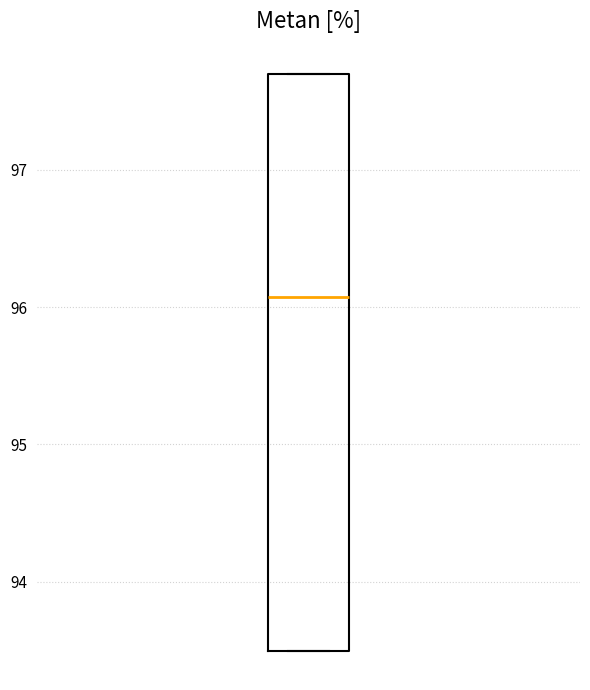

Read this box plot against the y-axis: the position of the median line, the range covered by the box, and the ends of both whiskers. The values are not printed on the chart, so give them approximately, as read against the axis.

median 96.1, box 93.5 to 97.7, whiskers 93.5 to 97.7